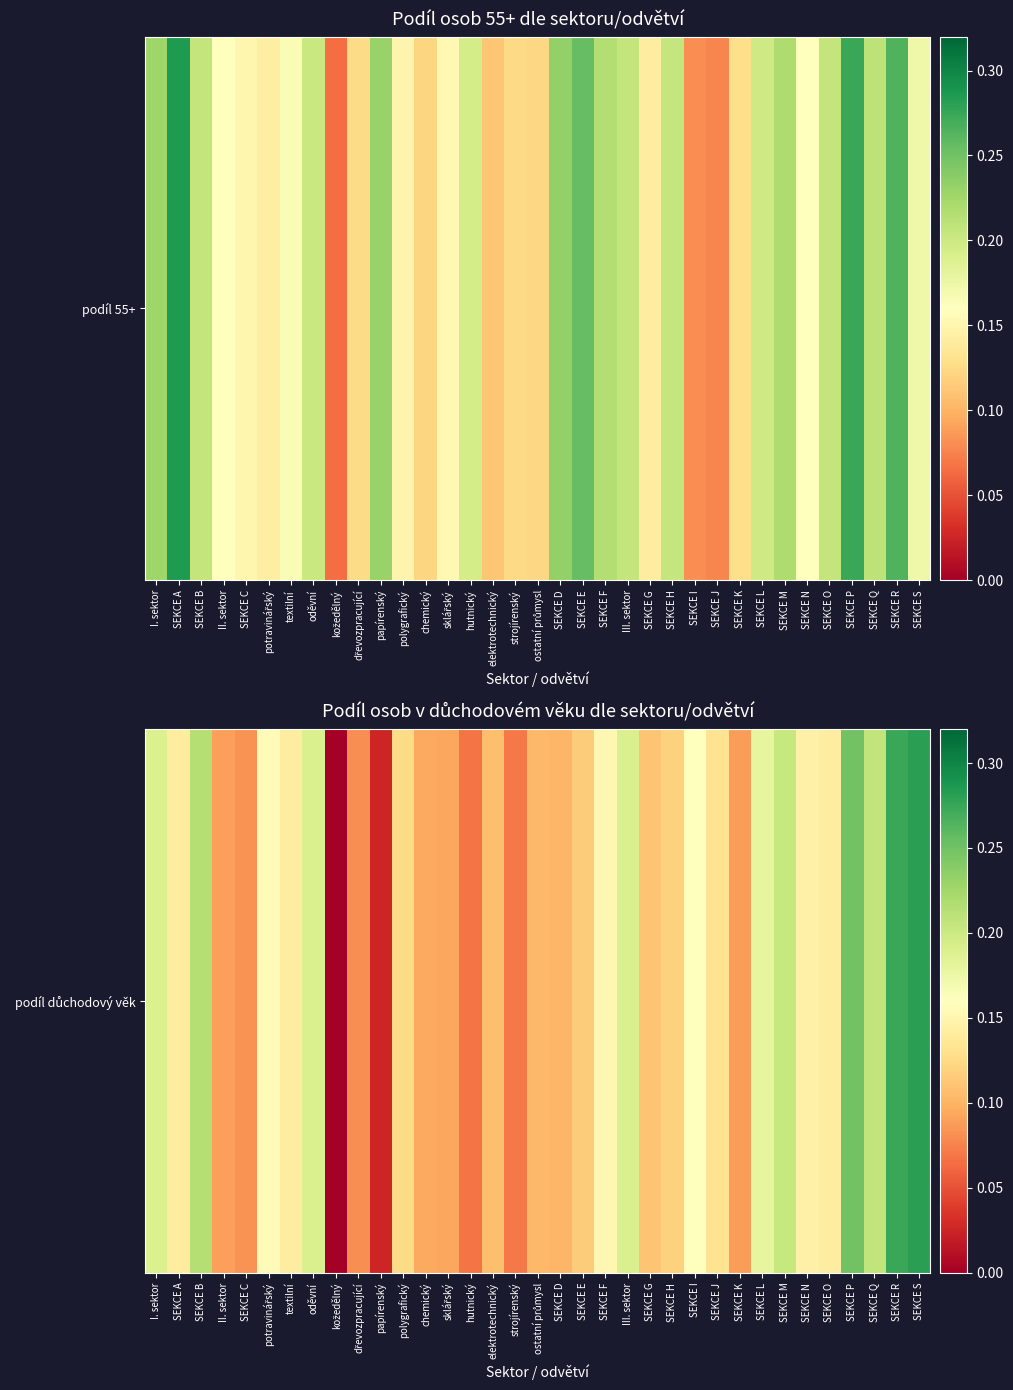

What is the change in value from SEKCE D to III. sektor?

+0.1